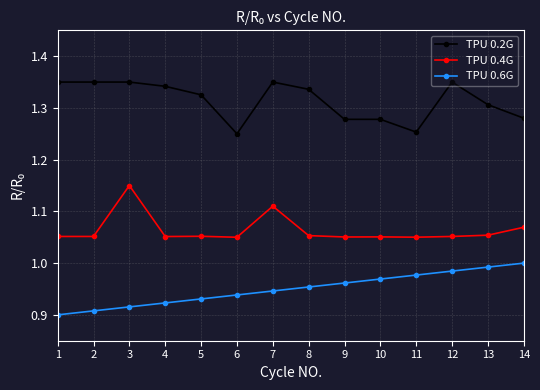

True or false: TPU 0.4G and TPU 0.6G intersect in this chart.

False